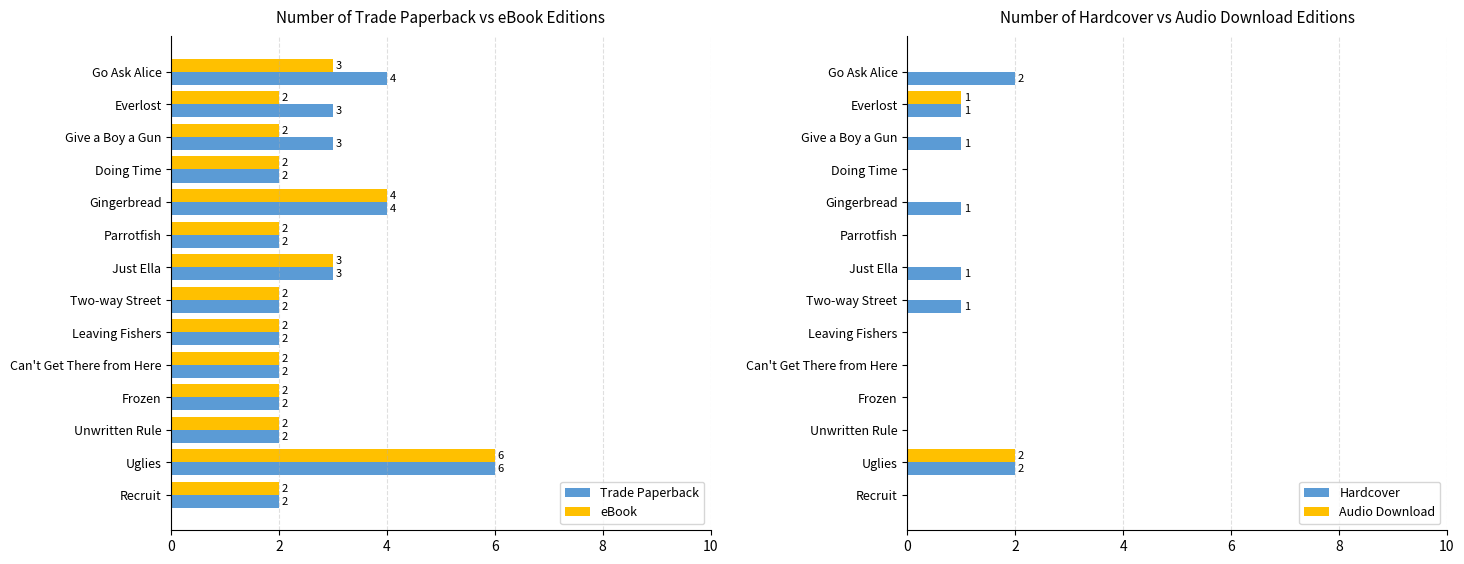

Reading right to left, extract all data points from this chart.

Trade Paperback: 2	6	2	2	2	2	2	3	2	4	2	3	3	4
eBook: 2	6	2	2	2	2	2	3	2	4	2	2	2	3
Hardcover: 0	2	0	0	0	0	1	1	0	1	0	1	1	2
Audio Download: 0	2	0	0	0	0	0	0	0	0	0	0	1	0